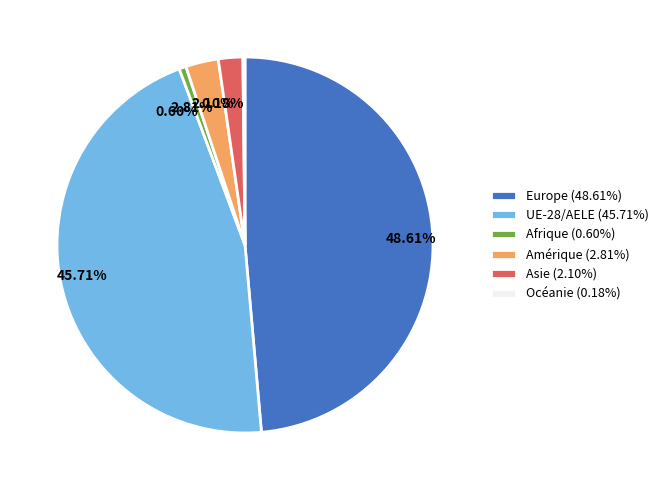

What portion of the pie excludes UE-28/AELE?

54.3%